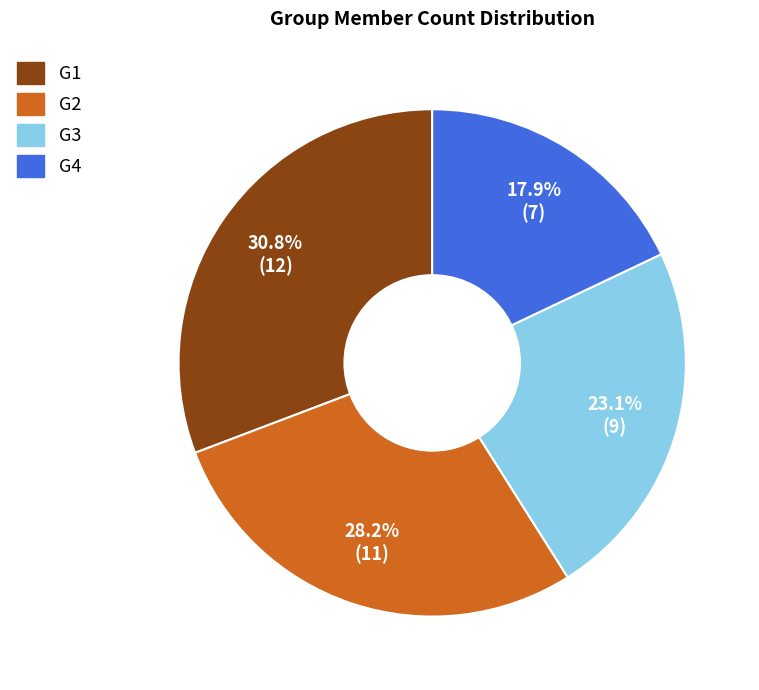

Is there a majority slice in this chart?

No